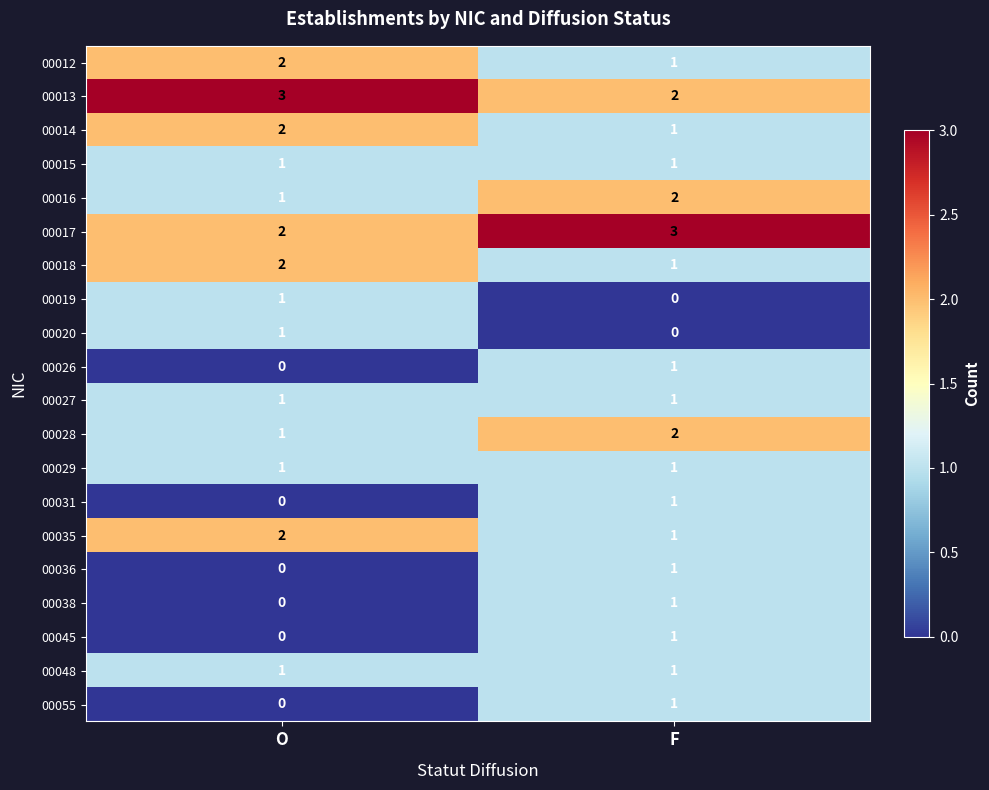

At which category is the sum across all series the highest?

F